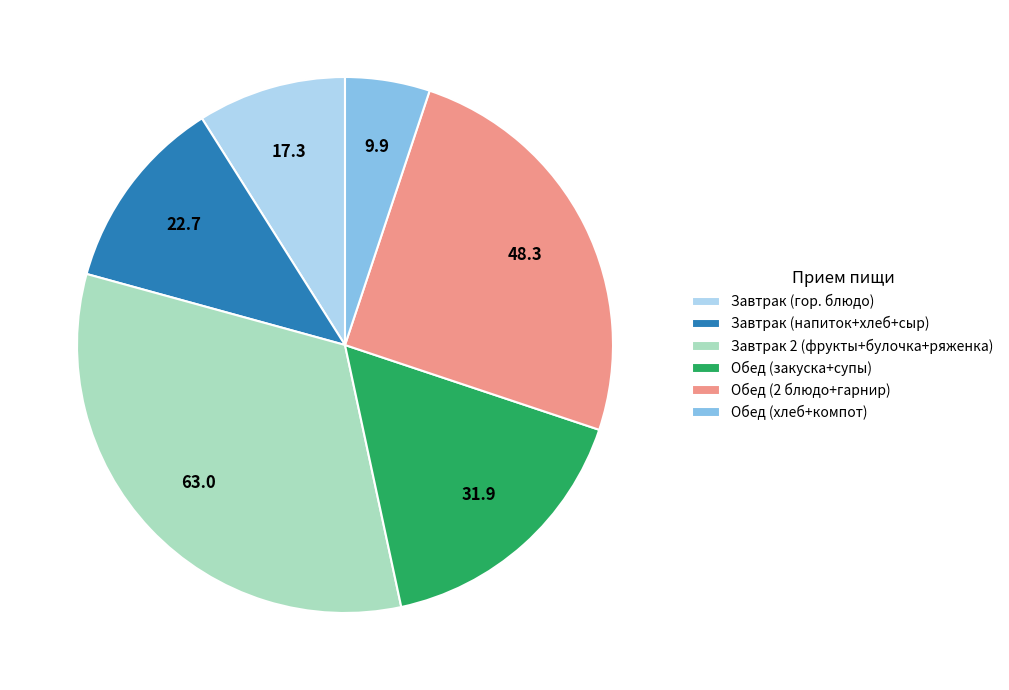

Is the sum of Обед (закуска+супы) and Обед (2 блюдо+гарнир) greater than half?

No